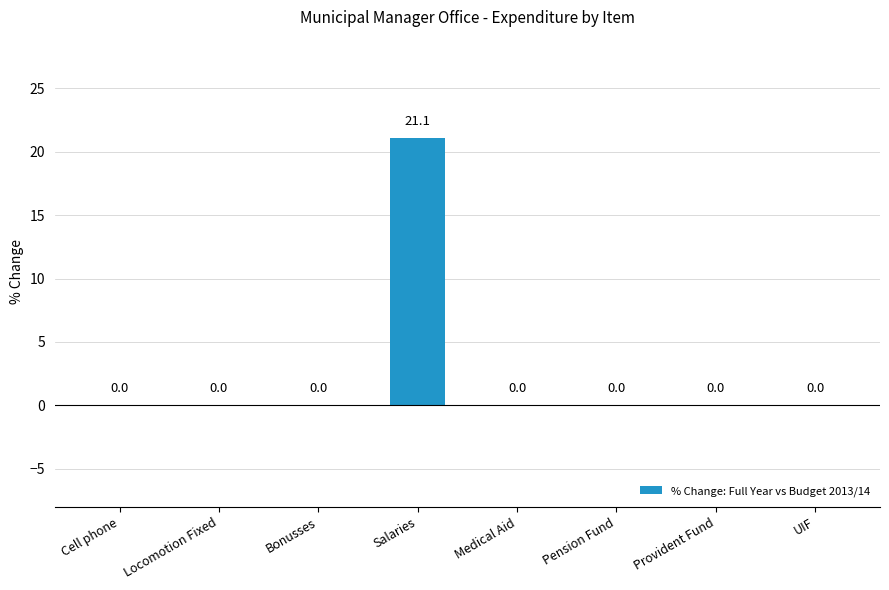

How many data points are above 0?

1